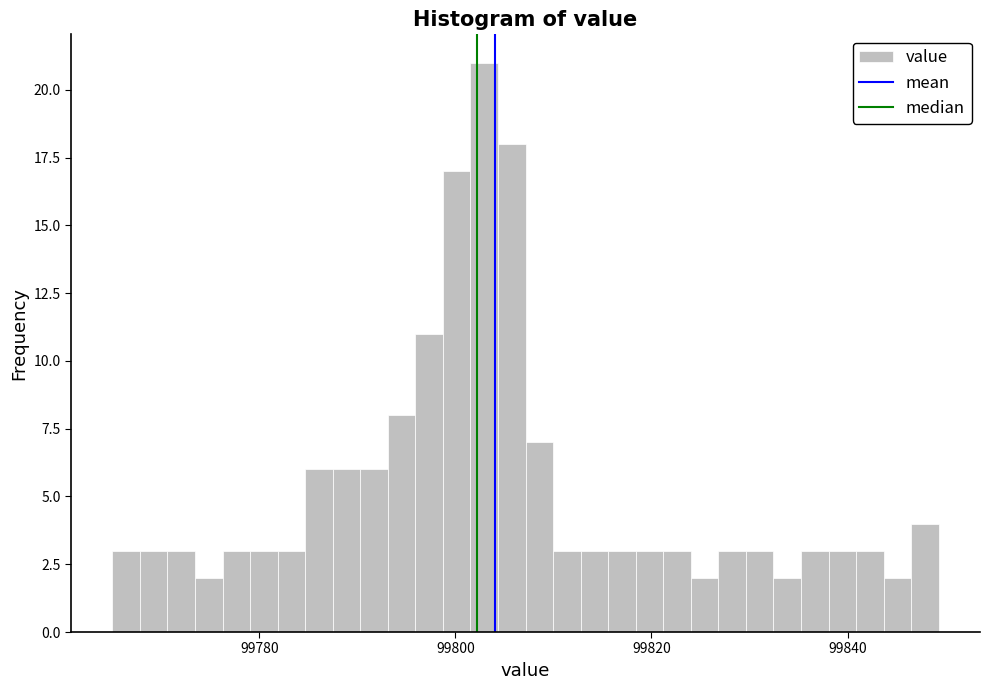

Read against the x-axis, roughly where is the centre of the tallest bar?

99802